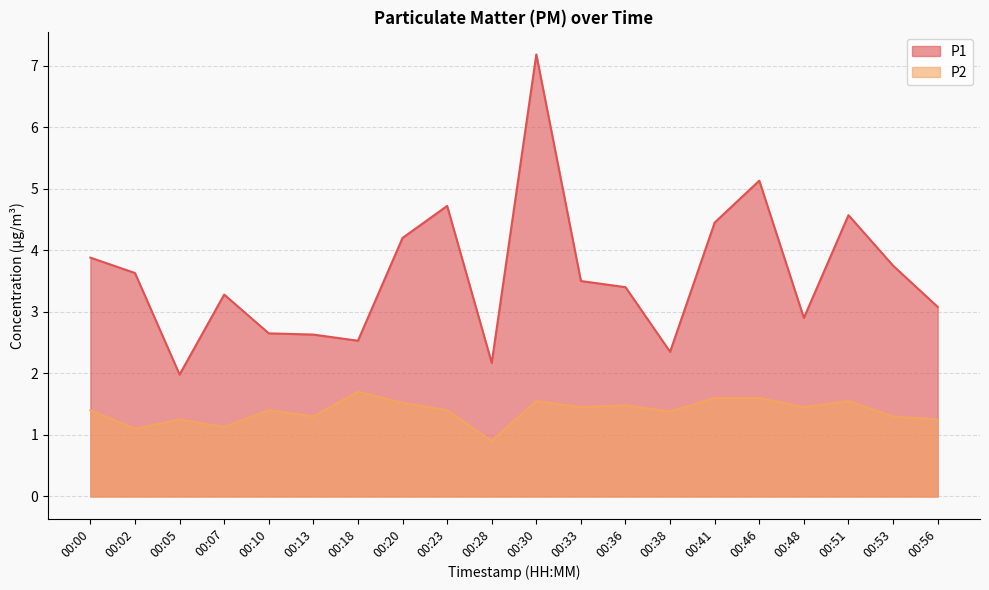

In P2, how many points are higher than both neighbors (excluding endpoints)?

6